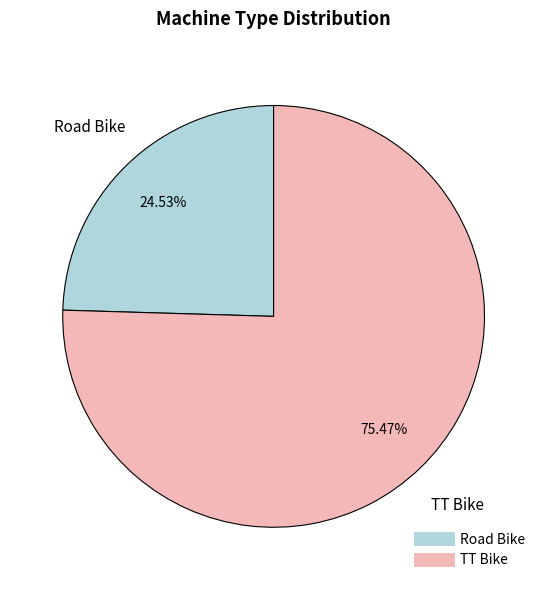

Which slice is the largest?

TT Bike